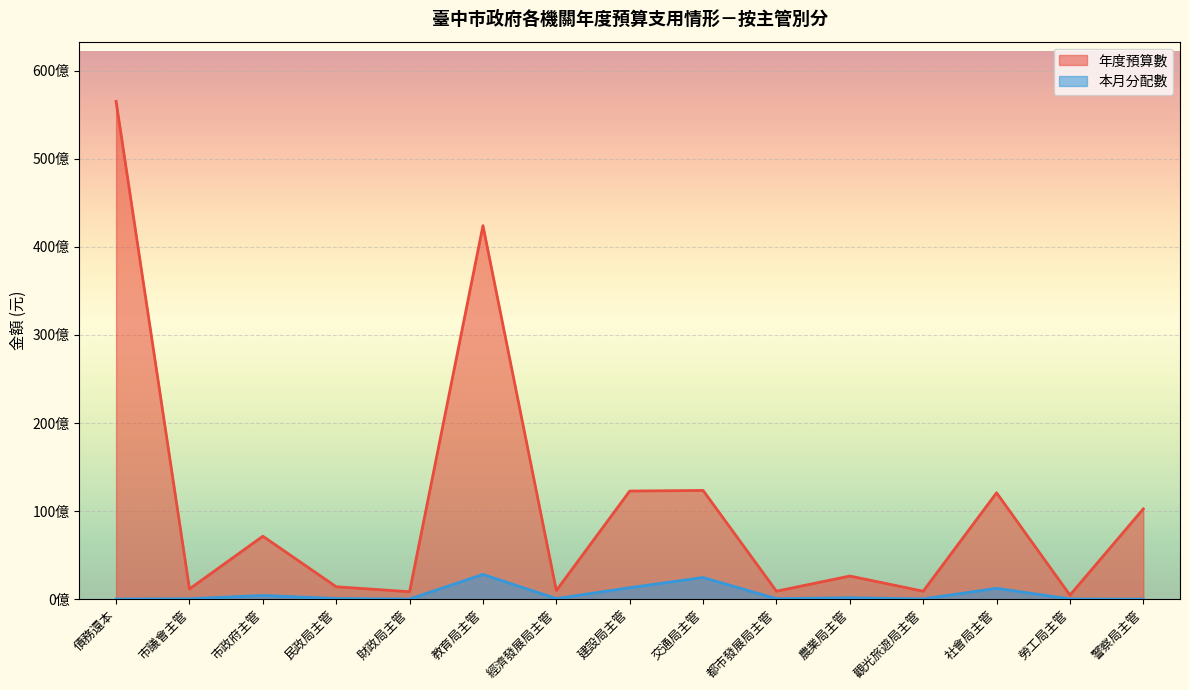

True or false: 本月分配數 and 年度預算數 intersect in this chart.

False